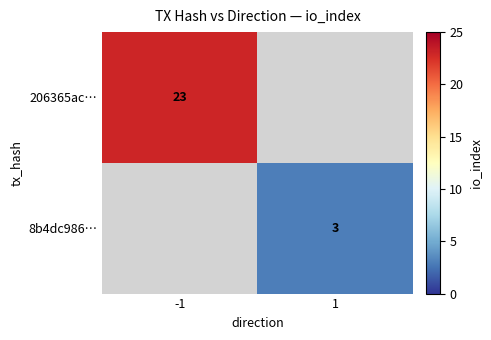

Which has a higher value, 1 or -1?

-1